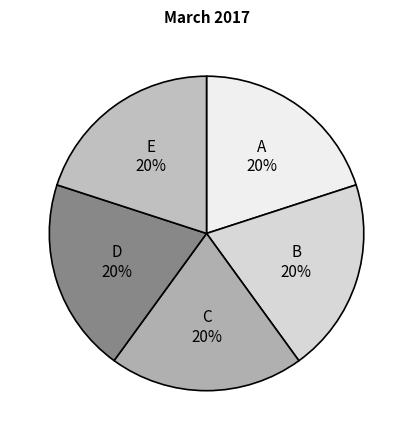

Is the sum of A and D greater than half?

No